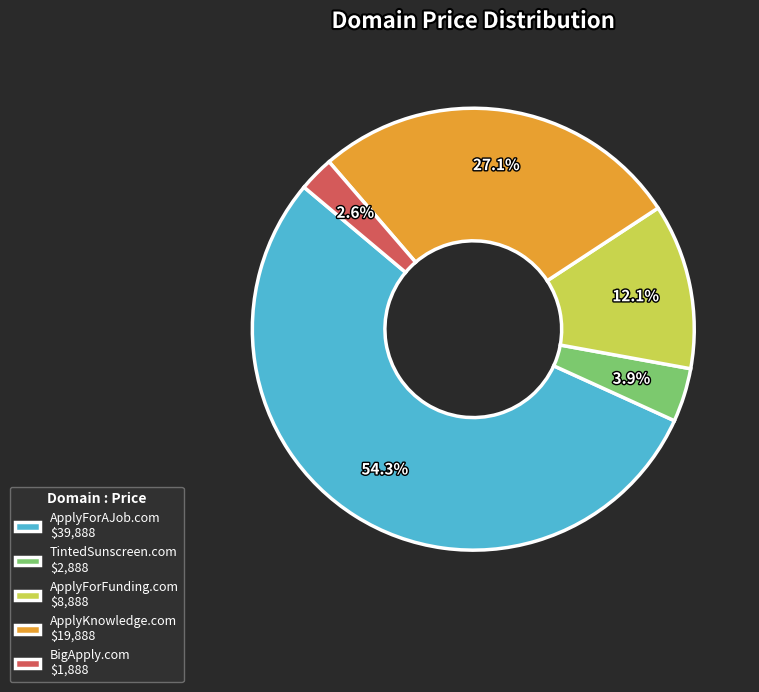

How many segments does this pie chart have?

5